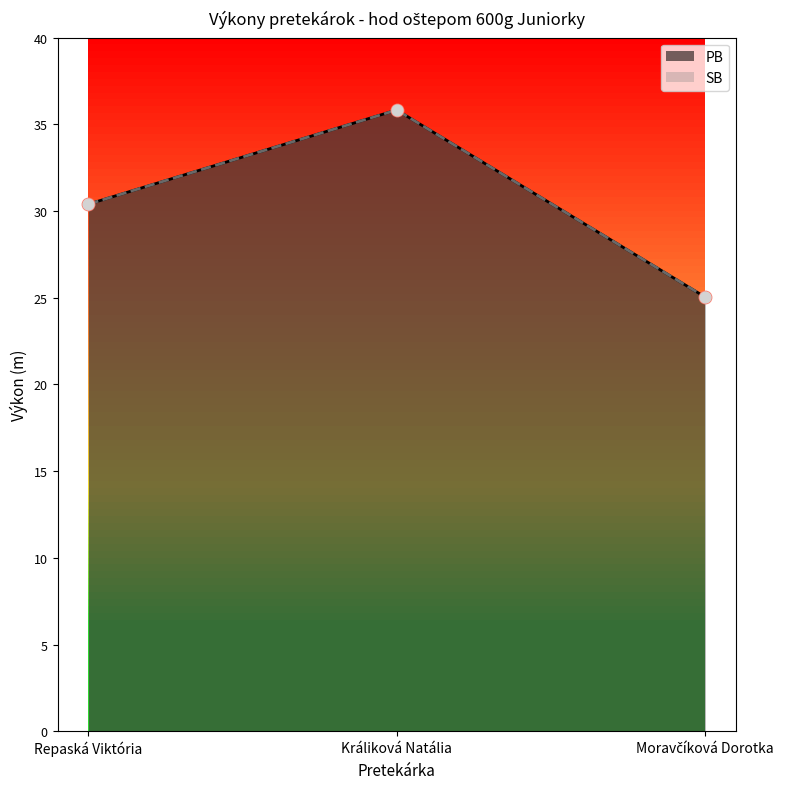

At how many categories does at least one series exceed 32?

1